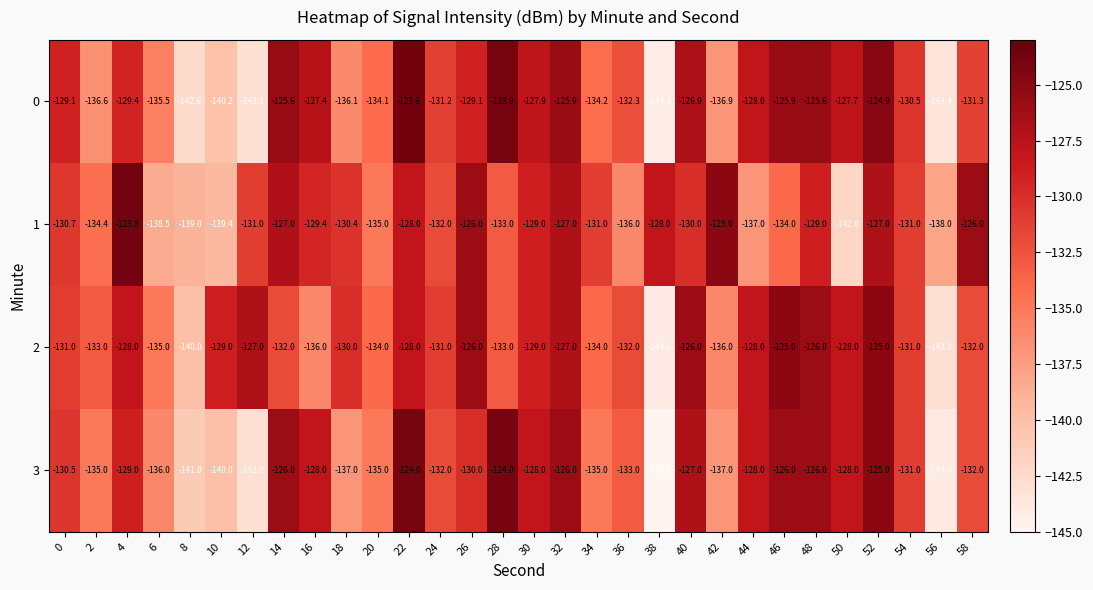

Rank the series at 34 from lowest to highest value.

3, 0, 2, 1